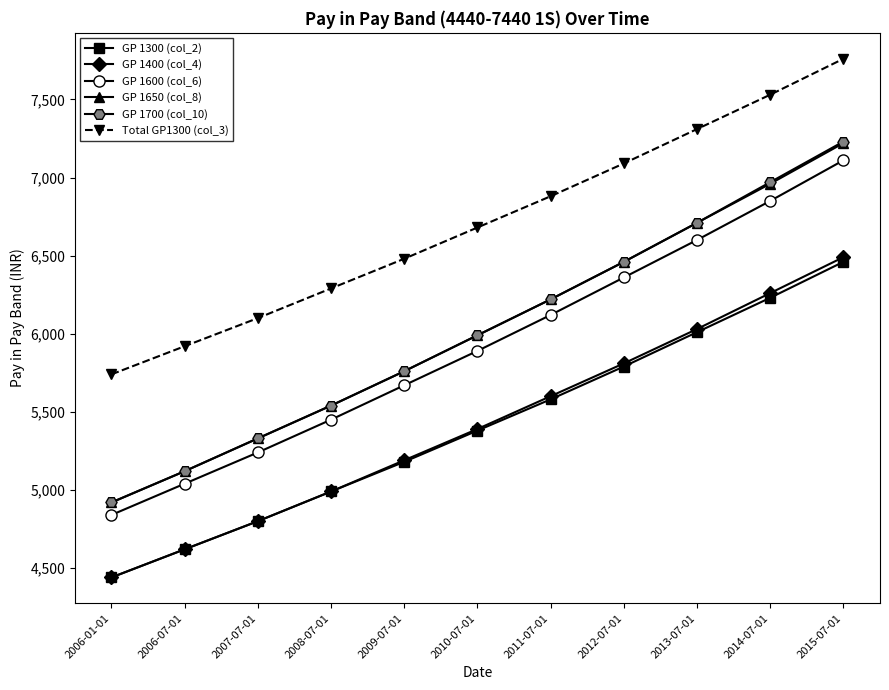

Reading right to left, transcribe all the data shown in this chart.

GP 1300 (col_2): 2015-07-01=6460	2014-07-01=6230	2013-07-01=6010	2012-07-01=5790	2011-07-01=5580	2010-07-01=5380	2009-07-01=5180	2008-07-01=4990	2007-07-01=4800	2006-07-01=4620	2006-01-01=4440
GP 1400 (col_4): 2015-07-01=6490	2014-07-01=6260	2013-07-01=6030	2012-07-01=5810	2011-07-01=5600	2010-07-01=5390	2009-07-01=5190	2008-07-01=4990	2007-07-01=4800	2006-07-01=4620	2006-01-01=4440
GP 1600 (col_6): 2015-07-01=7110	2014-07-01=6850	2013-07-01=6600	2012-07-01=6360	2011-07-01=6120	2010-07-01=5890	2009-07-01=5670	2008-07-01=5450	2007-07-01=5240	2006-07-01=5040	2006-01-01=4840
GP 1650 (col_8): 2015-07-01=7220	2014-07-01=6960	2013-07-01=6710	2012-07-01=6460	2011-07-01=6220	2010-07-01=5990	2009-07-01=5760	2008-07-01=5540	2007-07-01=5330	2006-07-01=5120	2006-01-01=4920
GP 1700 (col_10): 2015-07-01=7230	2014-07-01=6970	2013-07-01=6710	2012-07-01=6460	2011-07-01=6220	2010-07-01=5990	2009-07-01=5760	2008-07-01=5540	2007-07-01=5330	2006-07-01=5120	2006-01-01=4920
Total GP1300 (col_3): 2015-07-01=7760	2014-07-01=7530	2013-07-01=7310	2012-07-01=7090	2011-07-01=6880	2010-07-01=6680	2009-07-01=6480	2008-07-01=6290	2007-07-01=6100	2006-07-01=5920	2006-01-01=5740